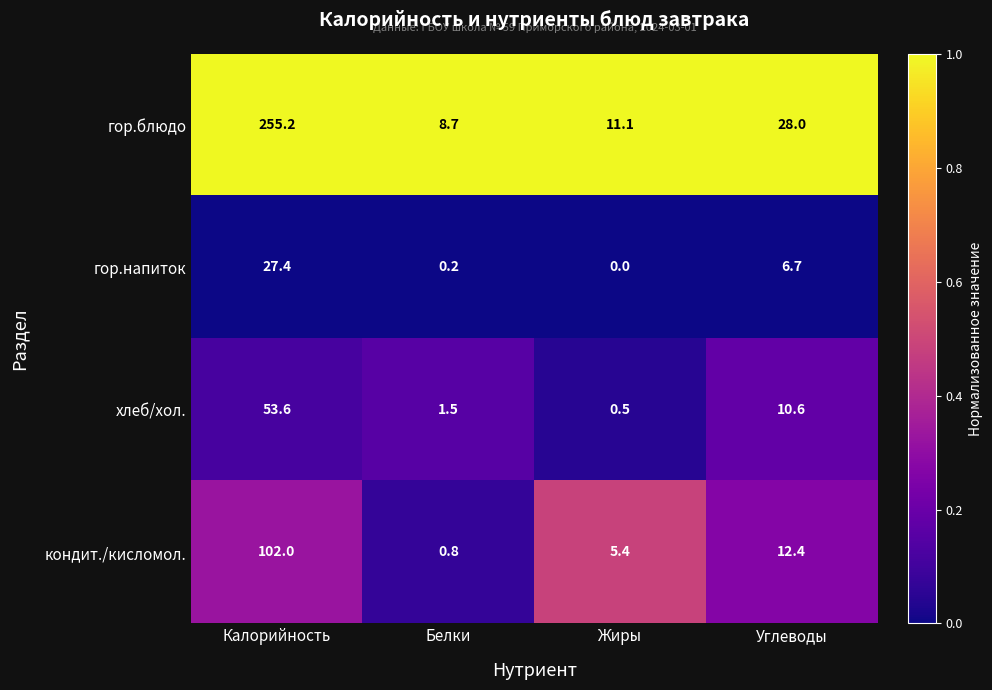

Which series has the largest range (max minus min)?

гор.блюдо